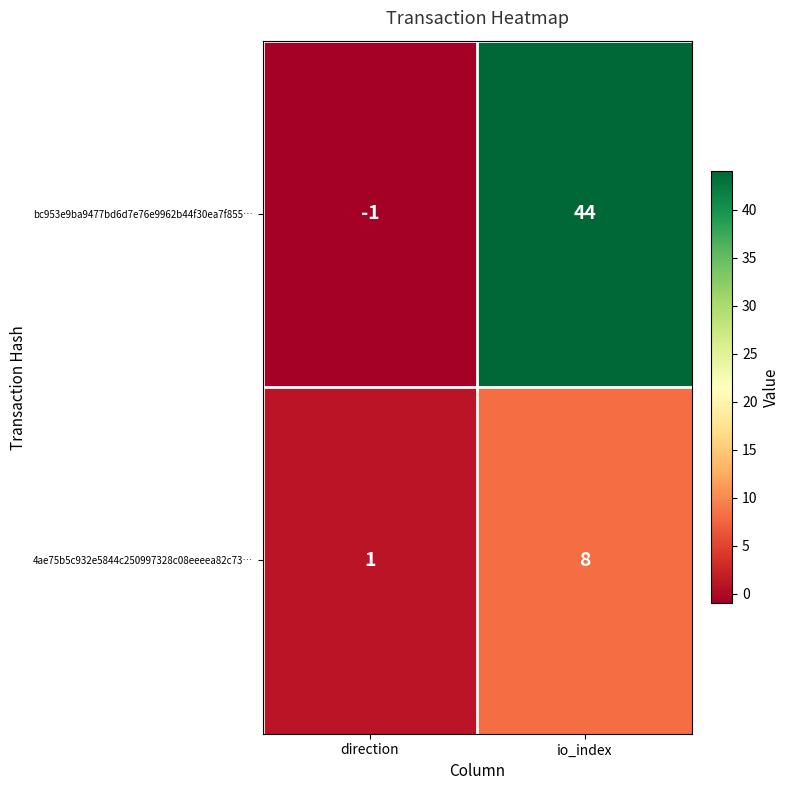

What is the sum of all 4ae75b5c932e5844c250997328c08eeeea82c73… values?

9